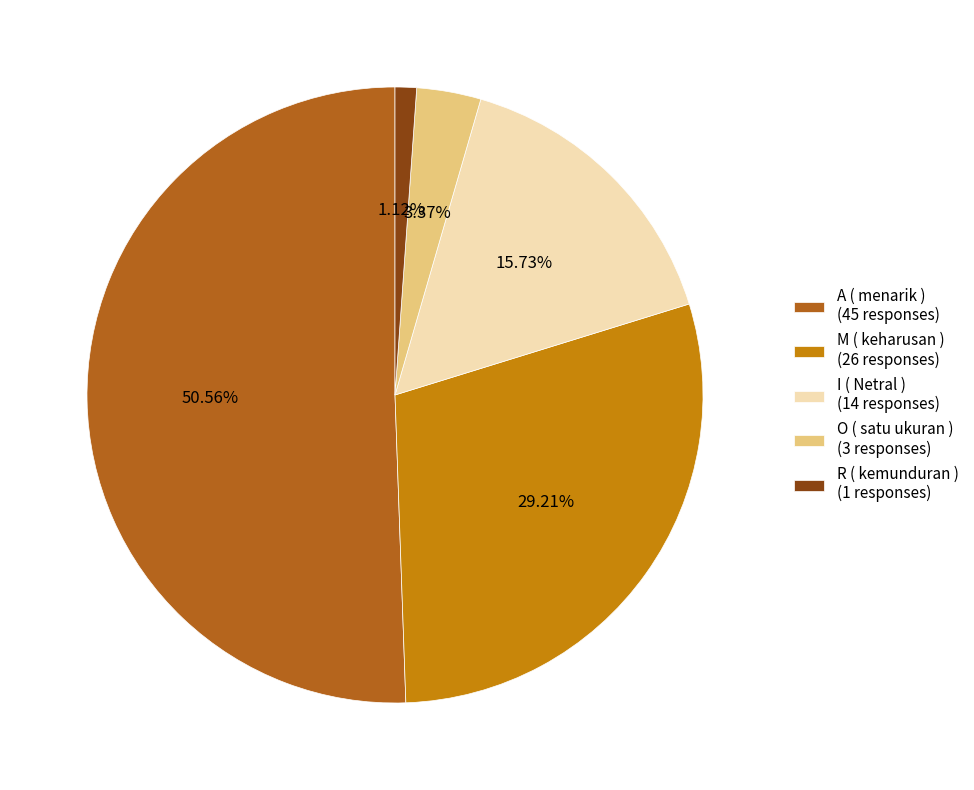

How many segments does this pie chart have?

5